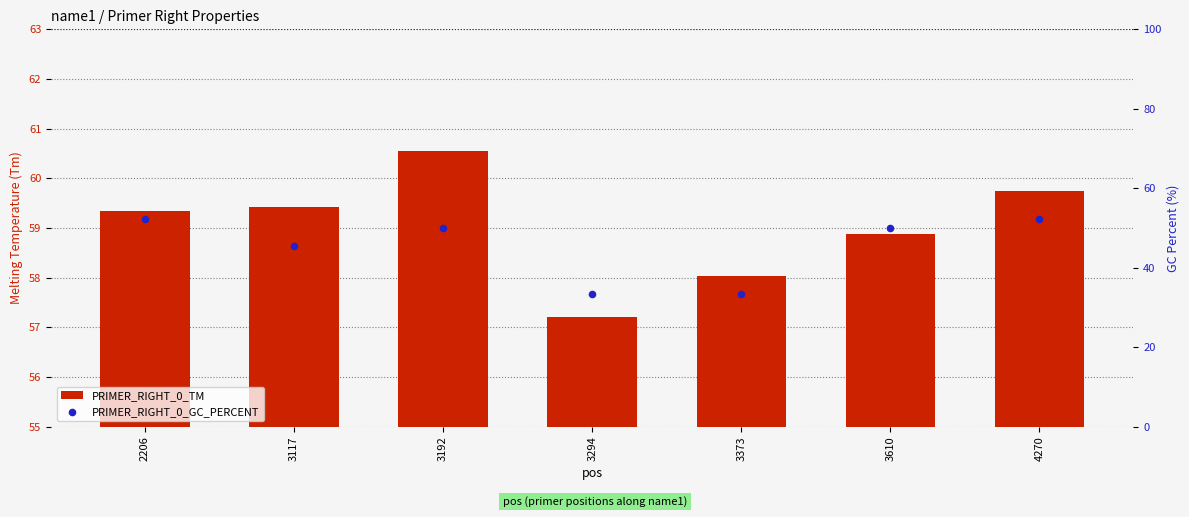

What is the total value across all series at 3192?

110.5